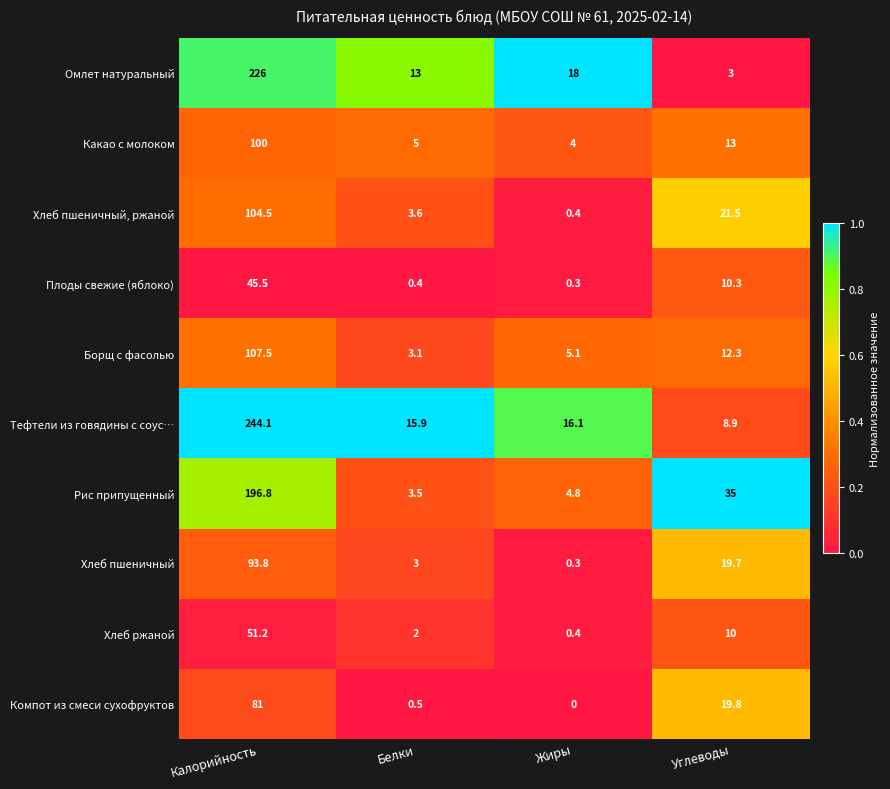

Which label corresponds to the largest value in the chart?

Калорийность